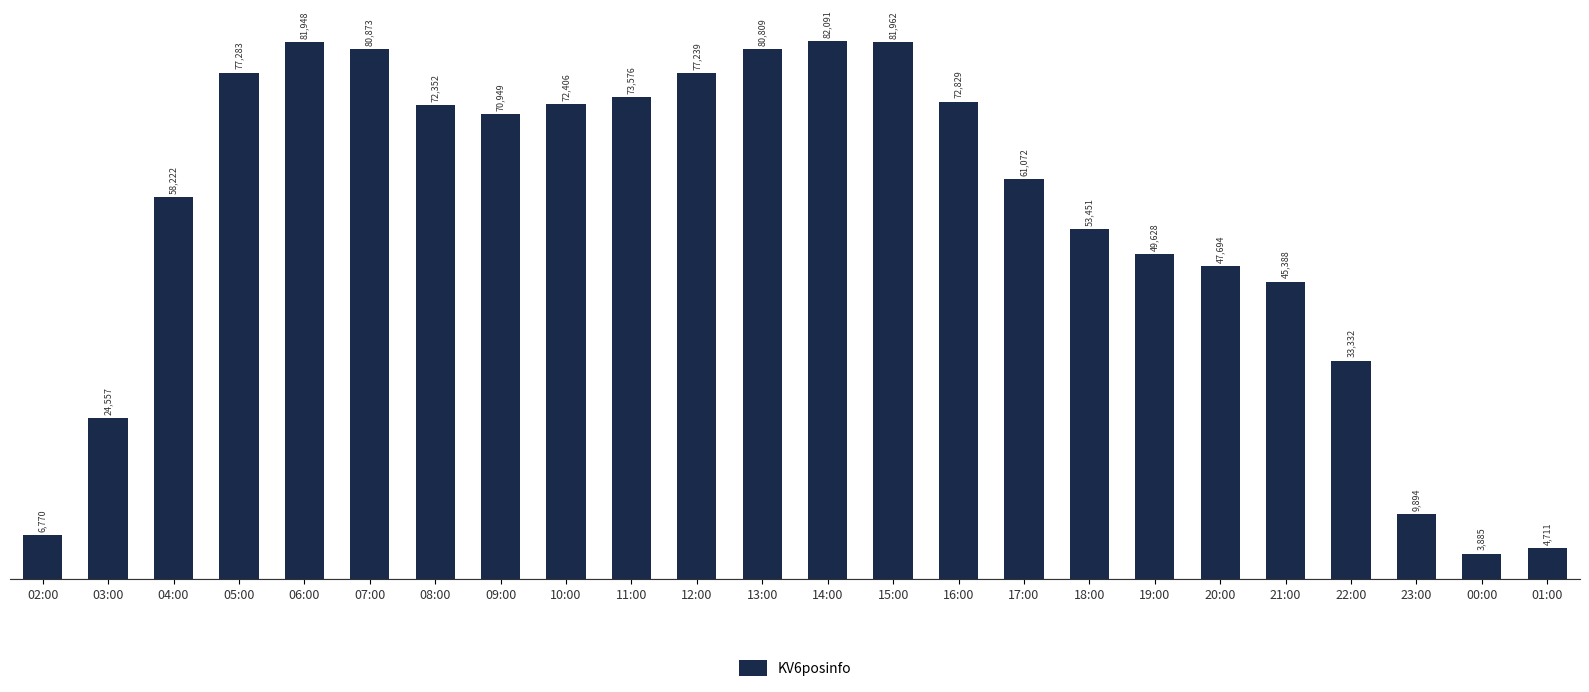

What is the label of the 11th bar from the right?

15:00